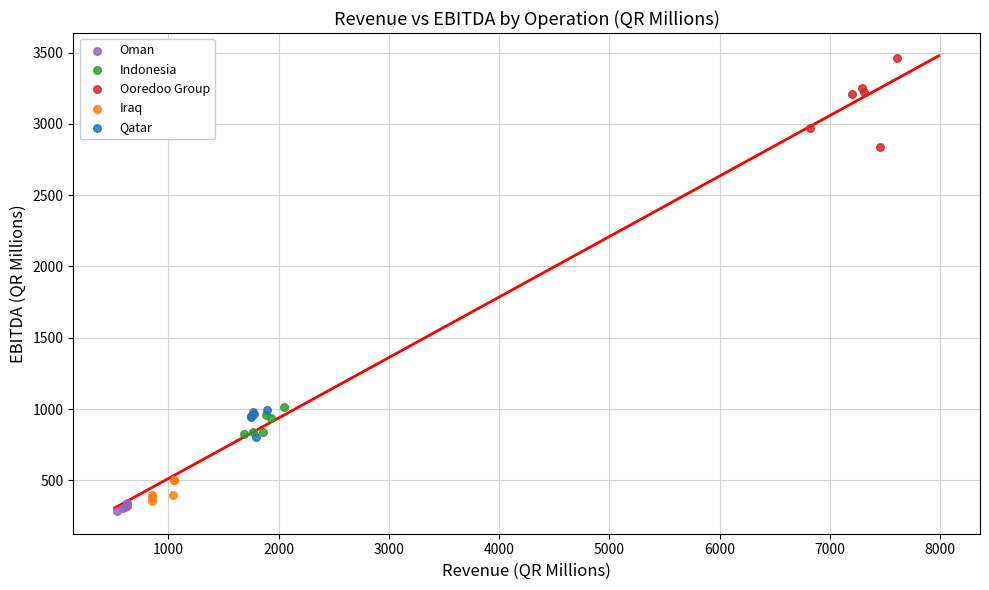

Which series contains the highest Y value?

Ooredoo Group